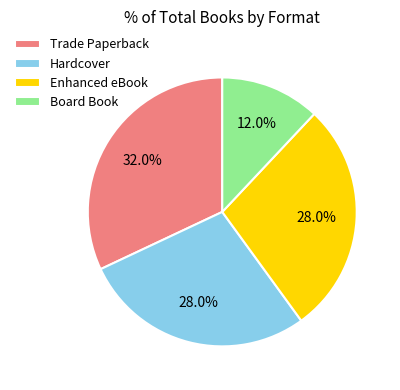

Approximately how many times larger is the value at Board Book compared to Hardcover?

0.4